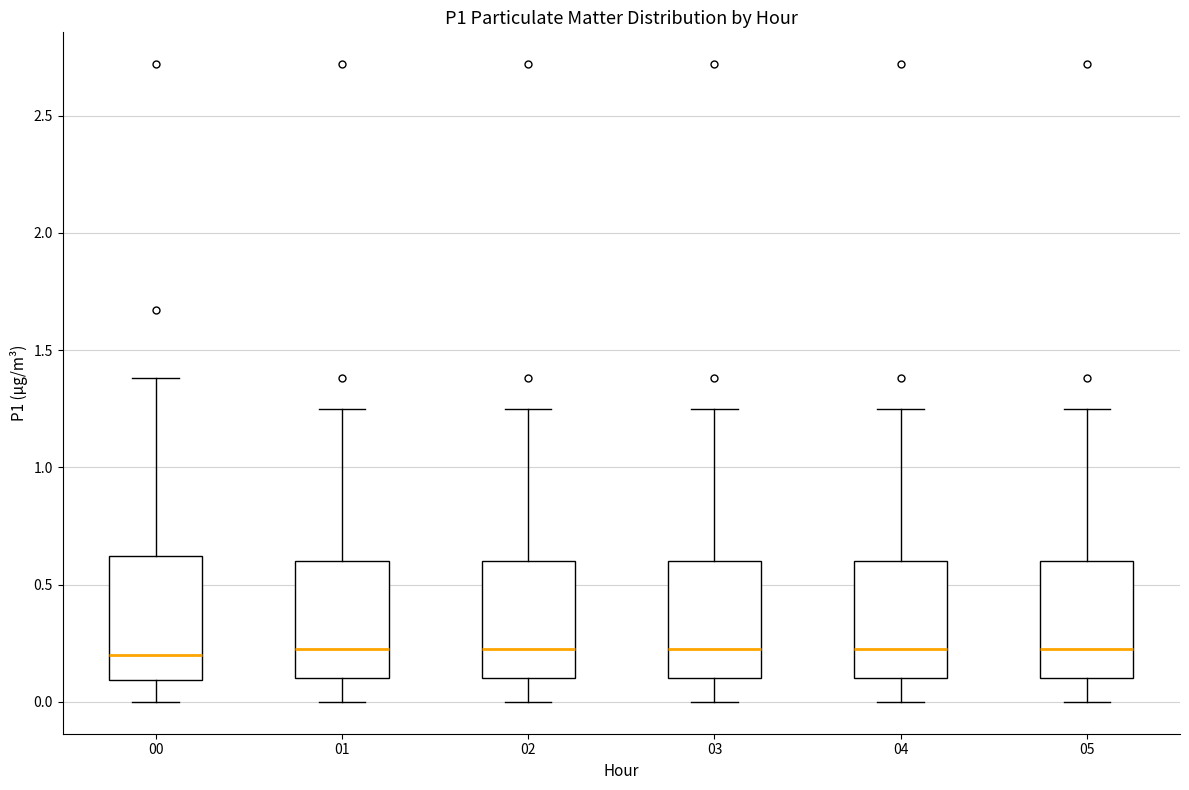

Reading left to right, transcribe this box plot: for each box, give where its median line is, the range the box spans, and where its two whiskers end, as read against the y-axis. The values are not printed on the chart, so give them approximately, as read against the axis.

00: median 0.20, box 0.10 to 0.60, whiskers 0.00 to 1.40
01: median 0.25, box 0.10 to 0.60, whiskers 0.00 to 1.25
02: median 0.25, box 0.10 to 0.60, whiskers 0.00 to 1.25
03: median 0.25, box 0.10 to 0.60, whiskers 0.00 to 1.25
04: median 0.25, box 0.10 to 0.60, whiskers 0.00 to 1.25
05: median 0.25, box 0.10 to 0.60, whiskers 0.00 to 1.25